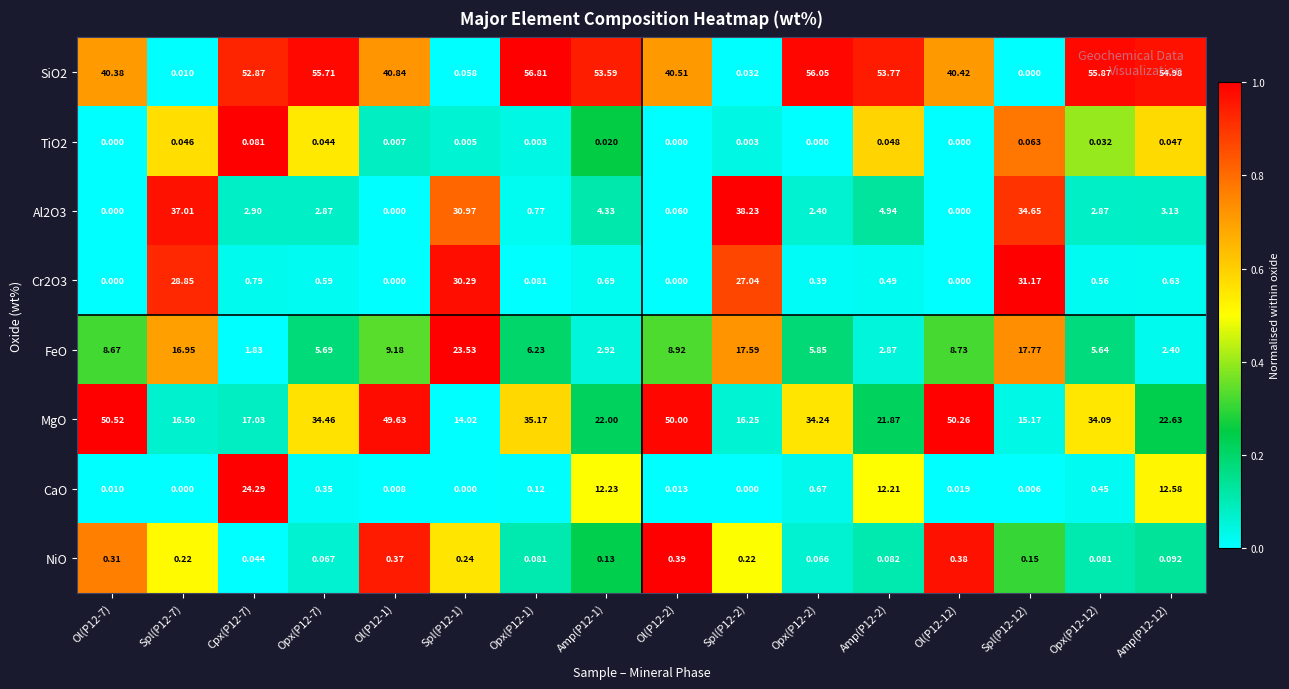

Is the value of NiO at Amp(P12-2) greater than the value of SiO2 at Amp(P12-12)?

No